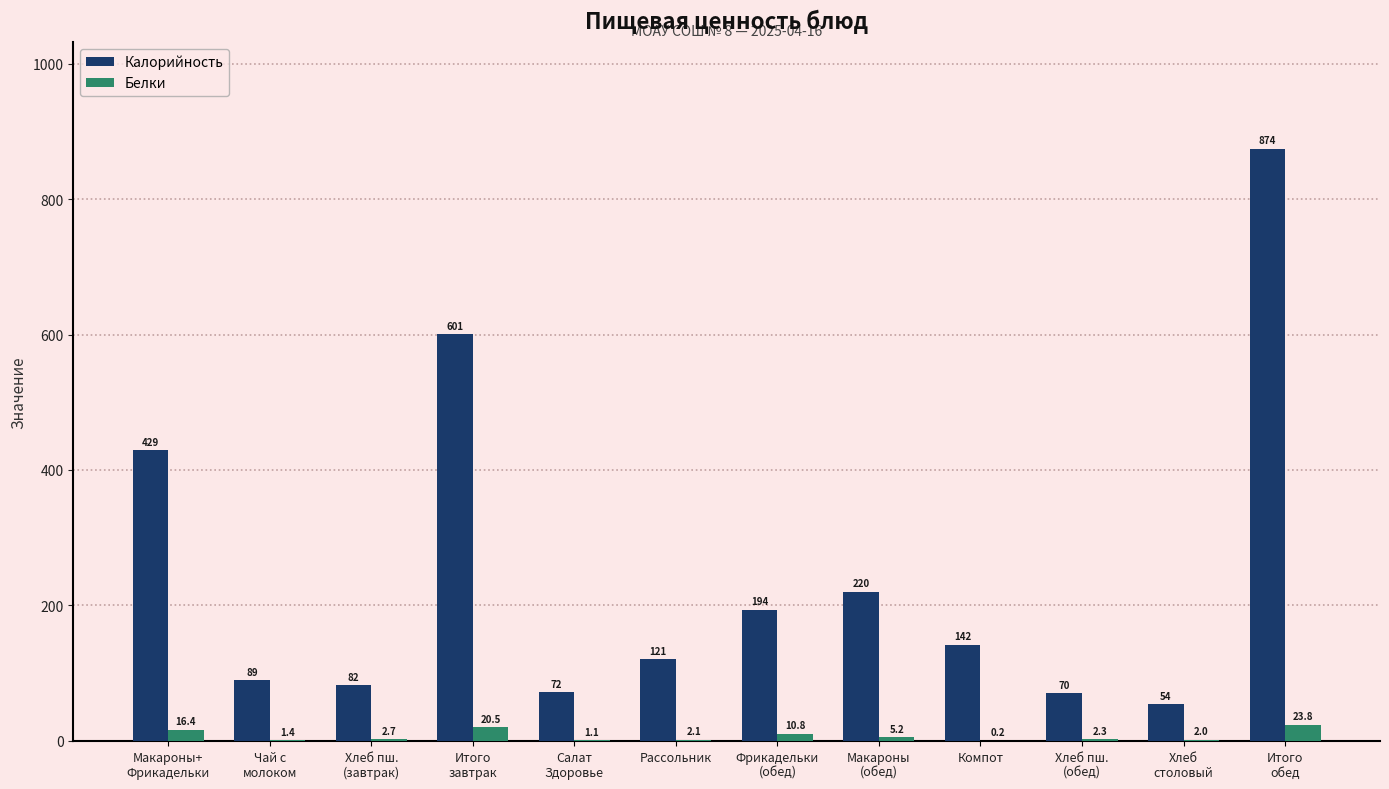

Which series has the largest total across all categories?

Калорийность